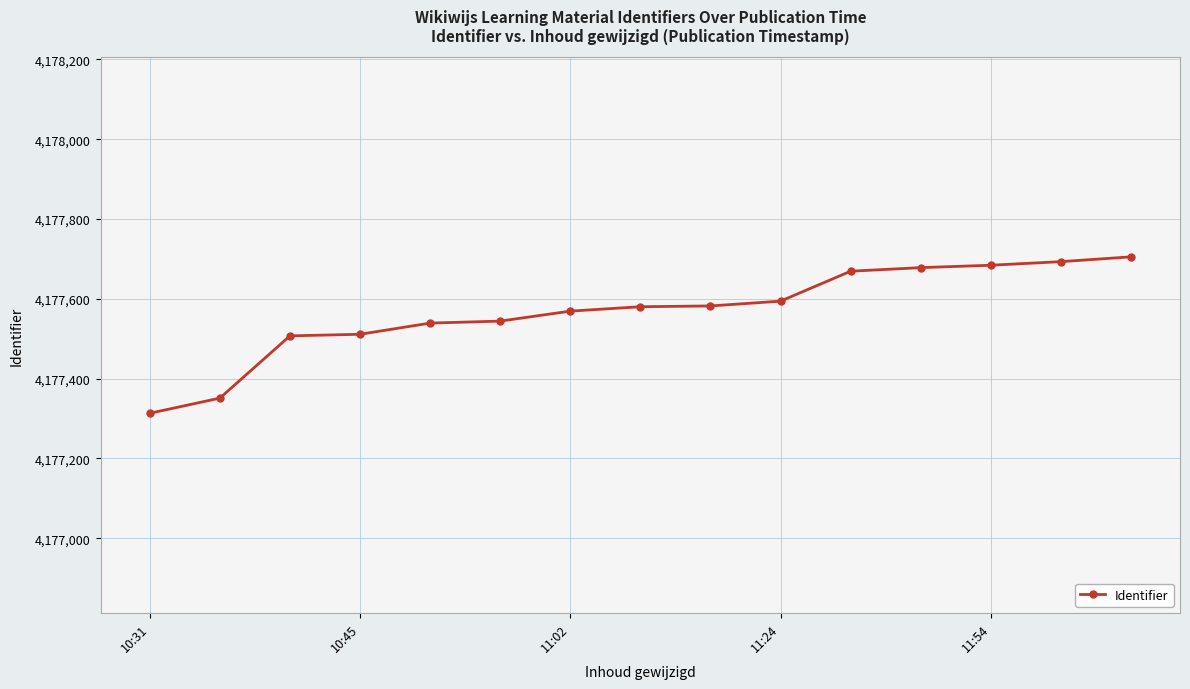

What is the difference between the maximum and minimum values?

392